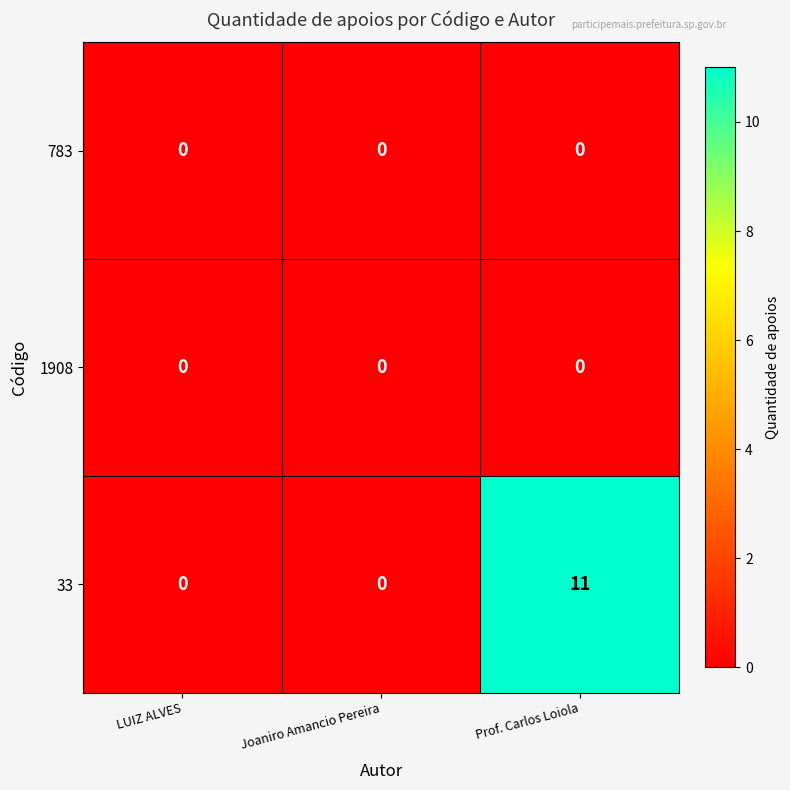

What is the maximum value shown in the chart?

11